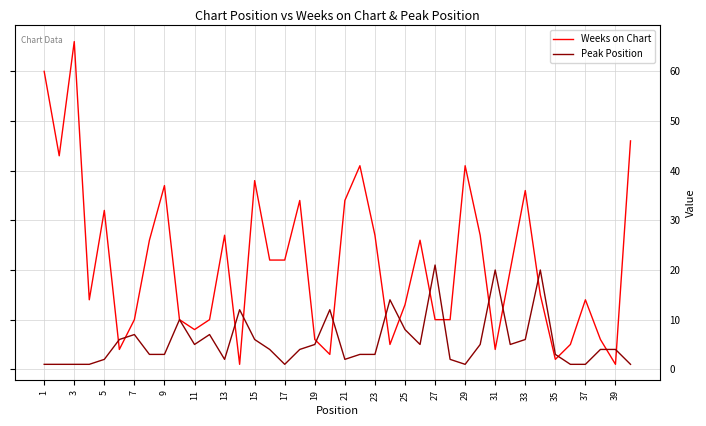

Rank the series by their maximum value, from lowest to highest.

Peak Position, Weeks on Chart